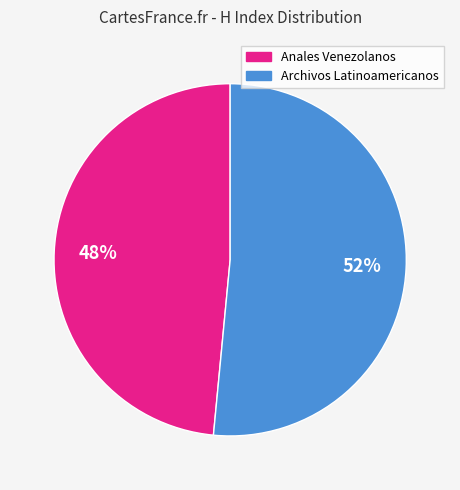

To the nearest percent, what is the average slice percentage?

50%